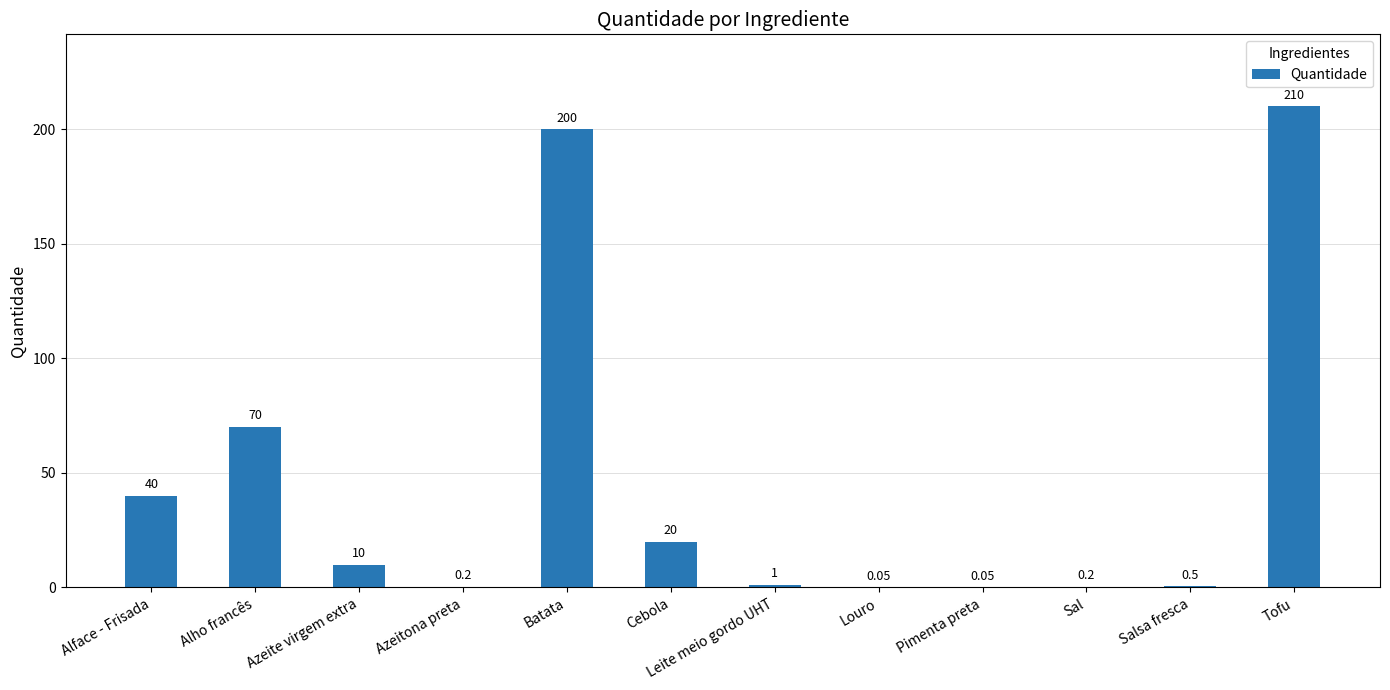

Where is the data nearest to the value 105?

Alho francês